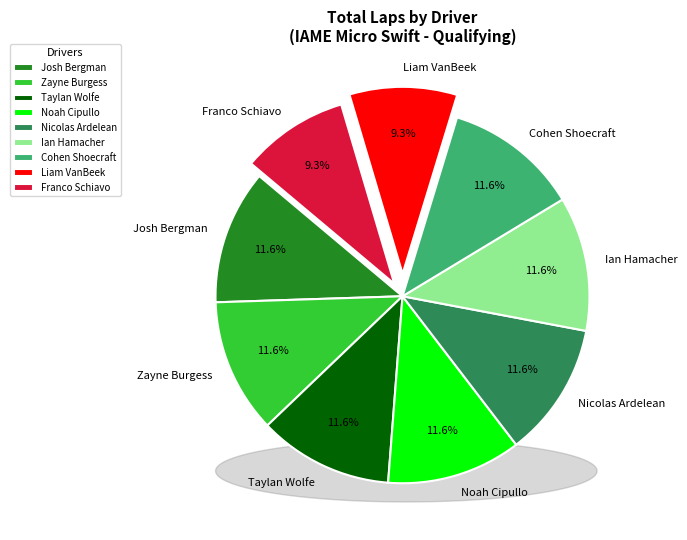

Is there any slice that represents more than half of the pie?

No